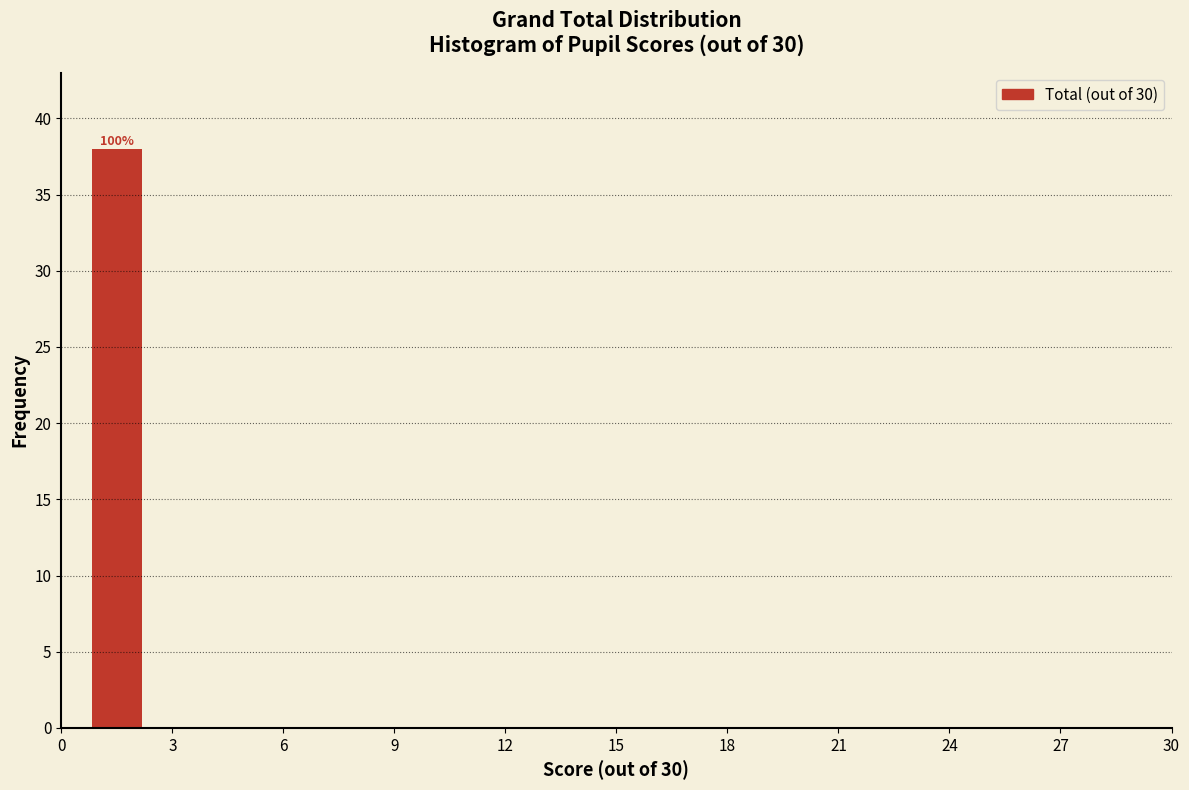

Which range on the x-axis has the tallest bar?

0 to 3